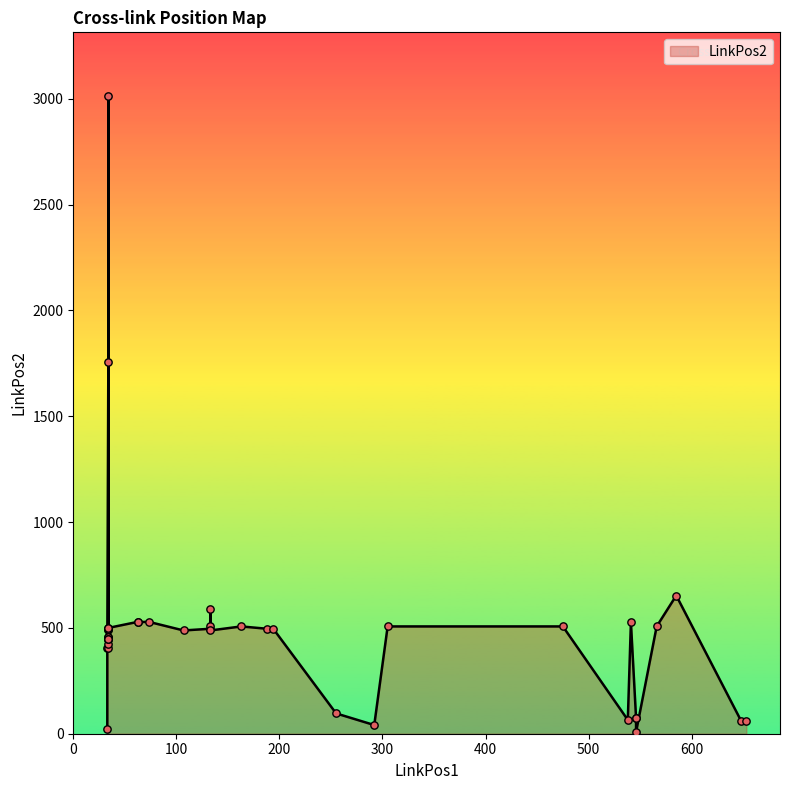

What is the ratio of the value at 34 to the value at 305?

3.5